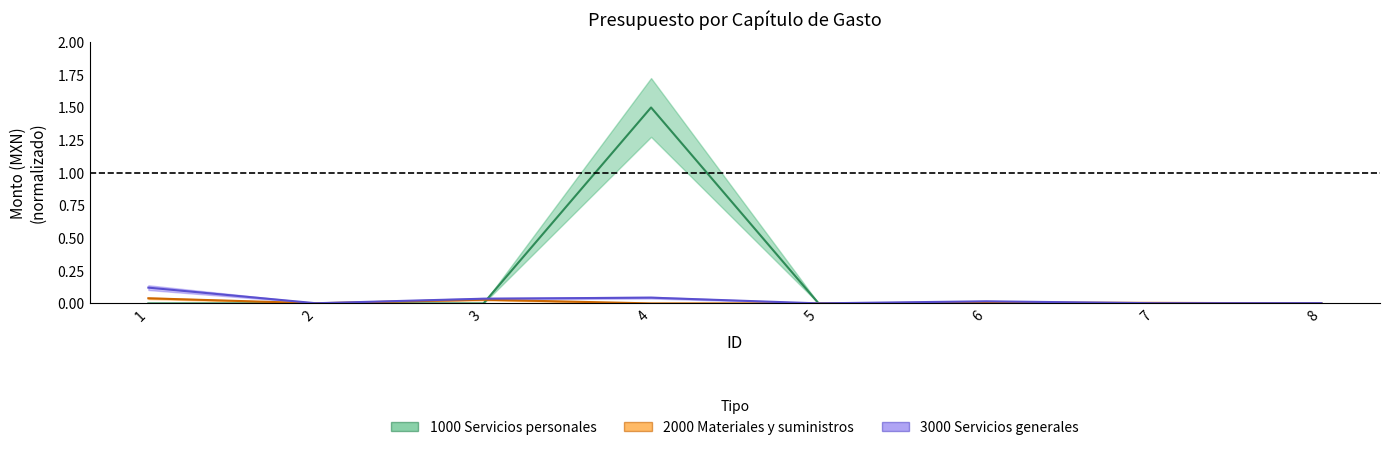

The 1000 Servicios personales series shows 0.0 at 2. True or false?

True